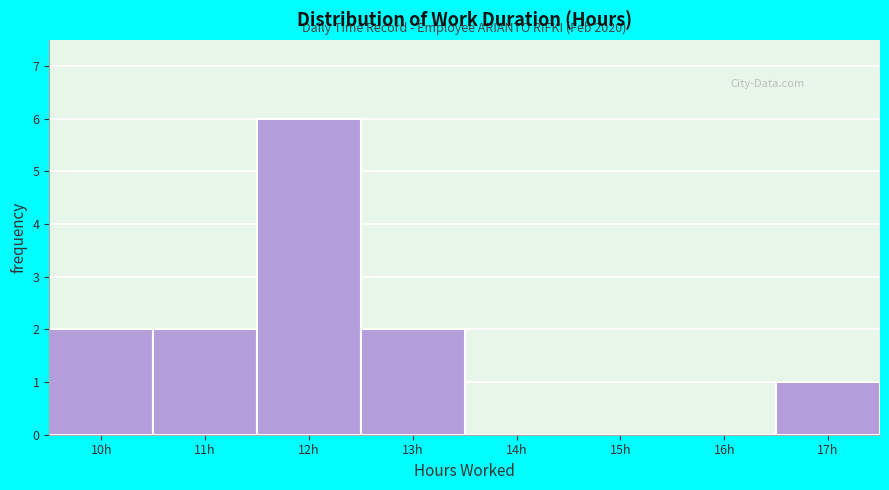

Reading left to right, what are all the values shown in this chart?

10h=2	11h=2	12h=6	13h=2	14h=0	15h=0	16h=0	17h=1